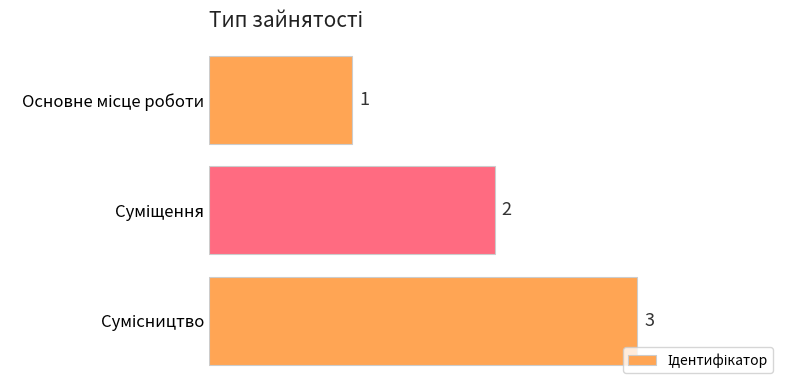

What is the sum of all values?

6